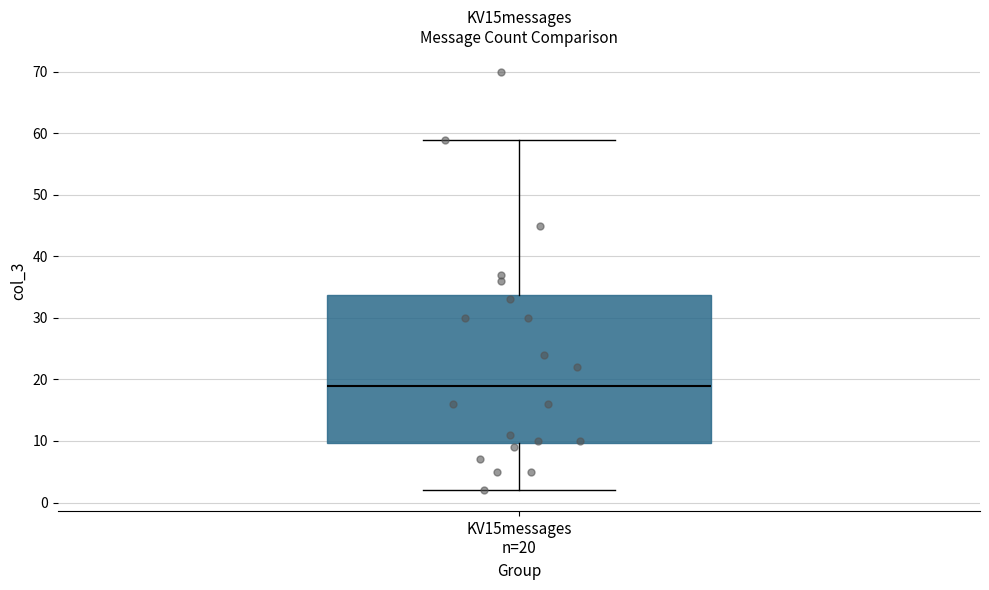

Read this box plot against the y-axis: the position of the median line, the range covered by the box, and the ends of both whiskers. The values are not printed on the chart, so give them approximately, as read against the axis.

median 19, box 10 to 34, whiskers 2 to 59